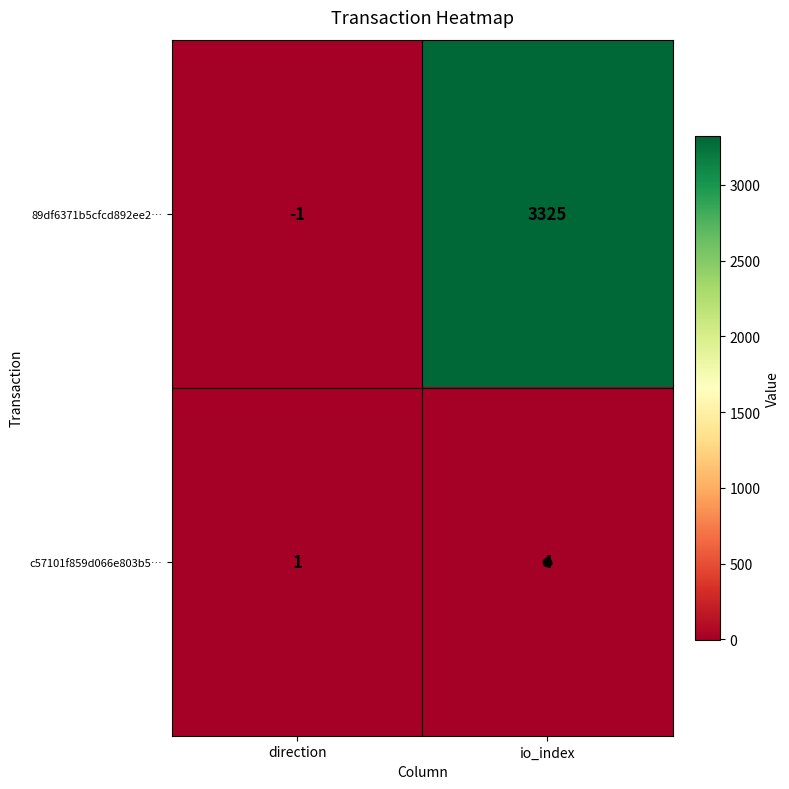

How many series are shown in this chart?

2